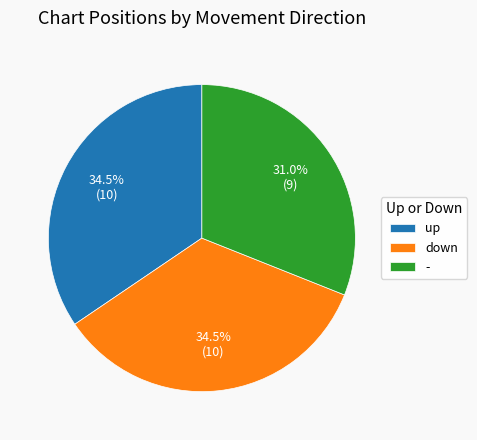

True or false: - accounts for 31% of the total.

True